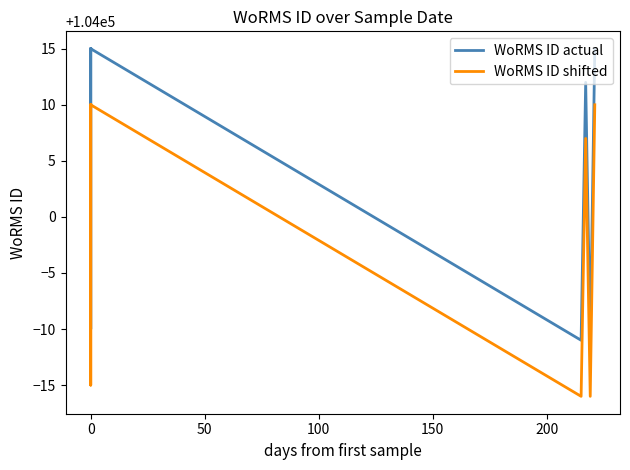

Does the chart display data point markers on the line(s)?

No